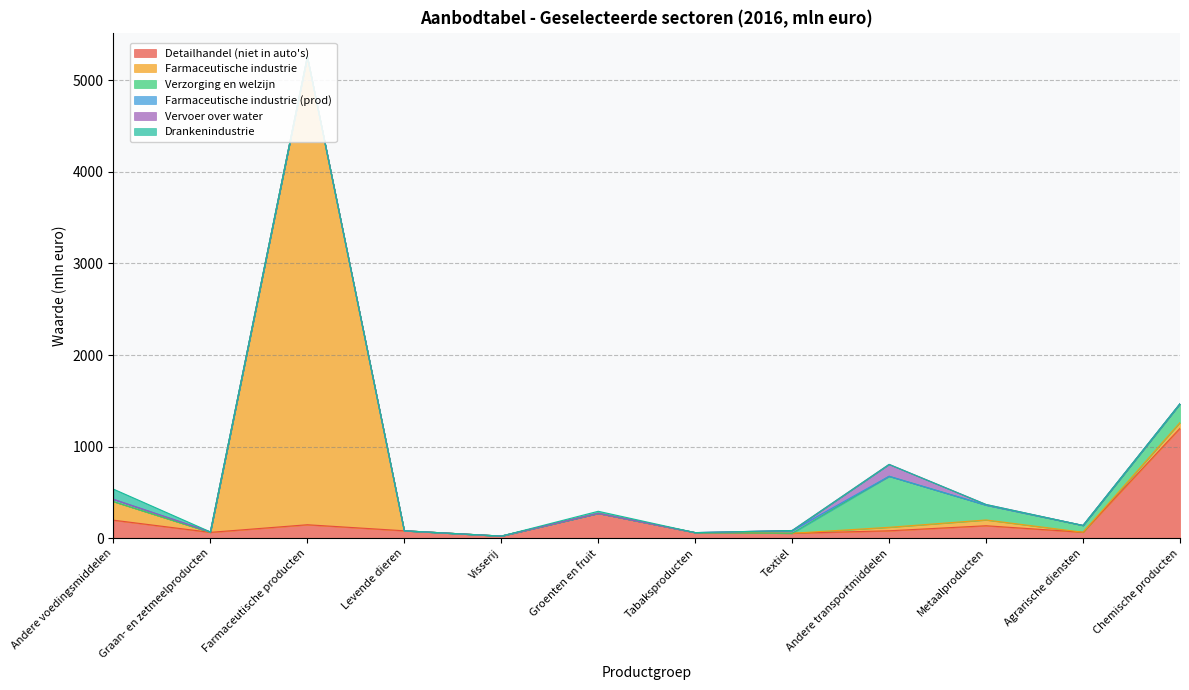

How many data points in Detailhandel (niet in auto's) are less than 81?

5